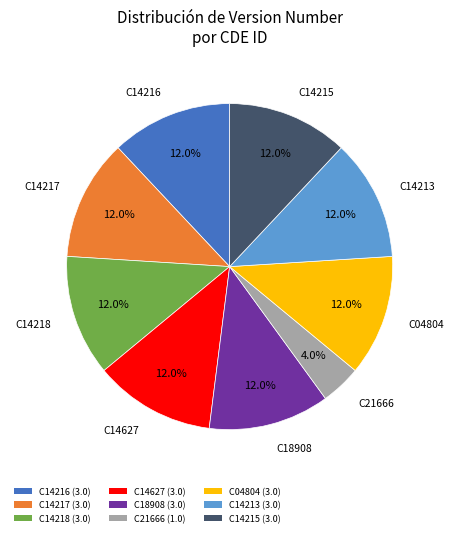

To the nearest percent, what percentage of the pie is C14627?

12%